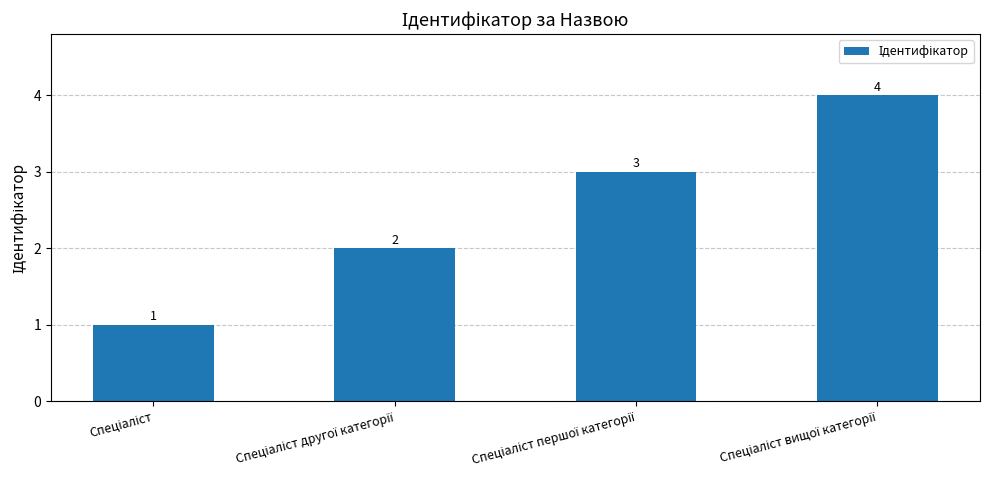

What is the maximum value shown in the chart?

4